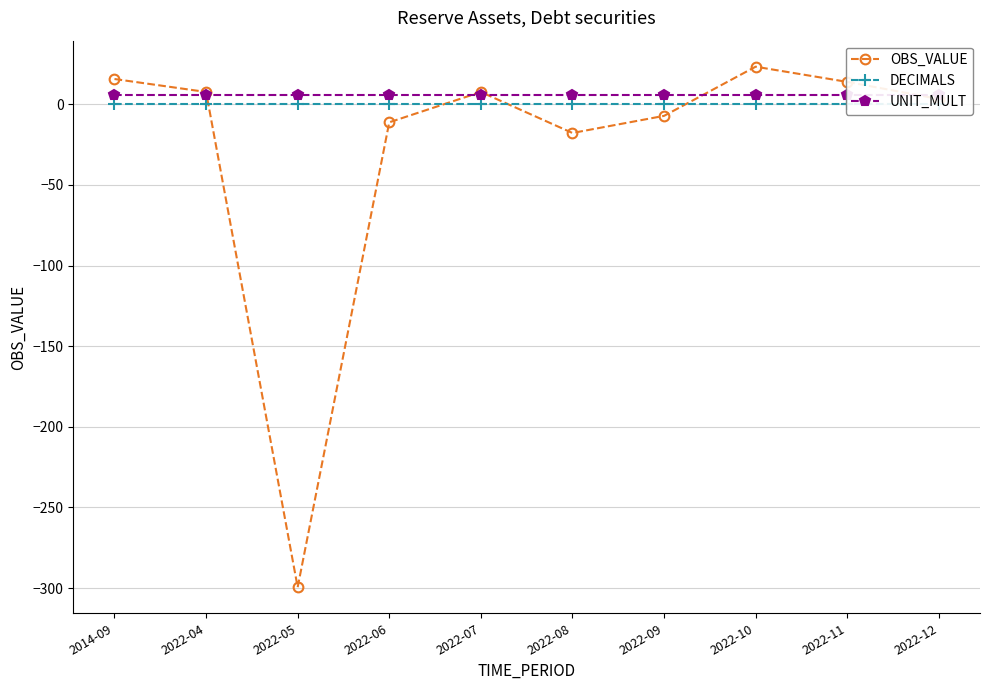

Which series changed the most between 2022-05 and 2022-10?

OBS_VALUE